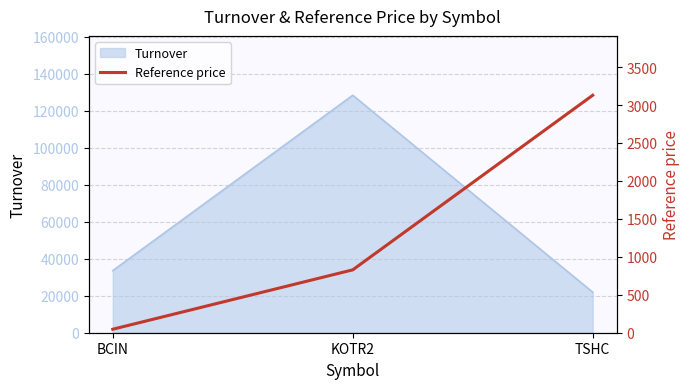

True or false: the data shows 828.3 at KOTR2.

True